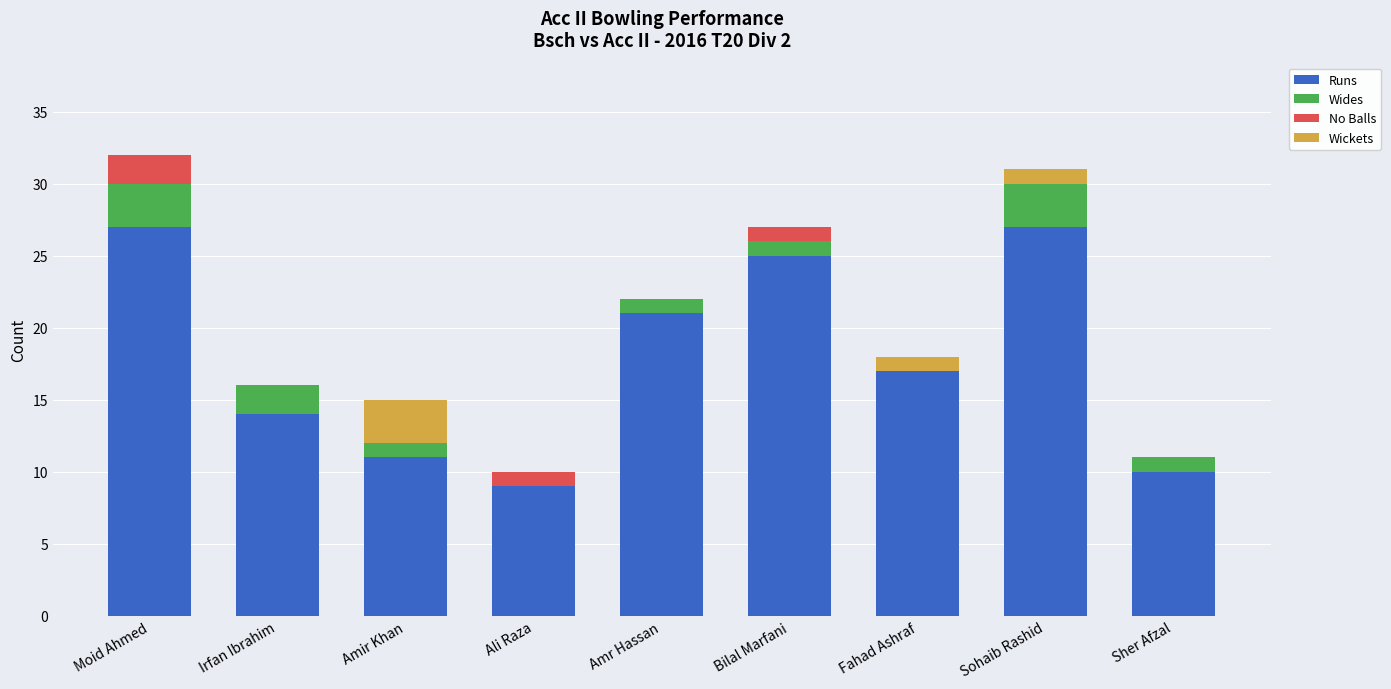

The Runs series shows 3 at Sher Afzal. True or false?

False